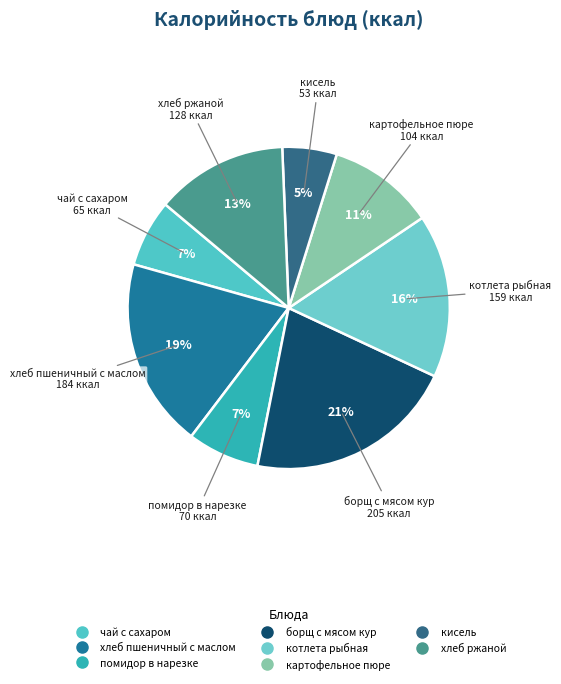

Combined, do картофельное пюре and кисель account for over 50%?

No